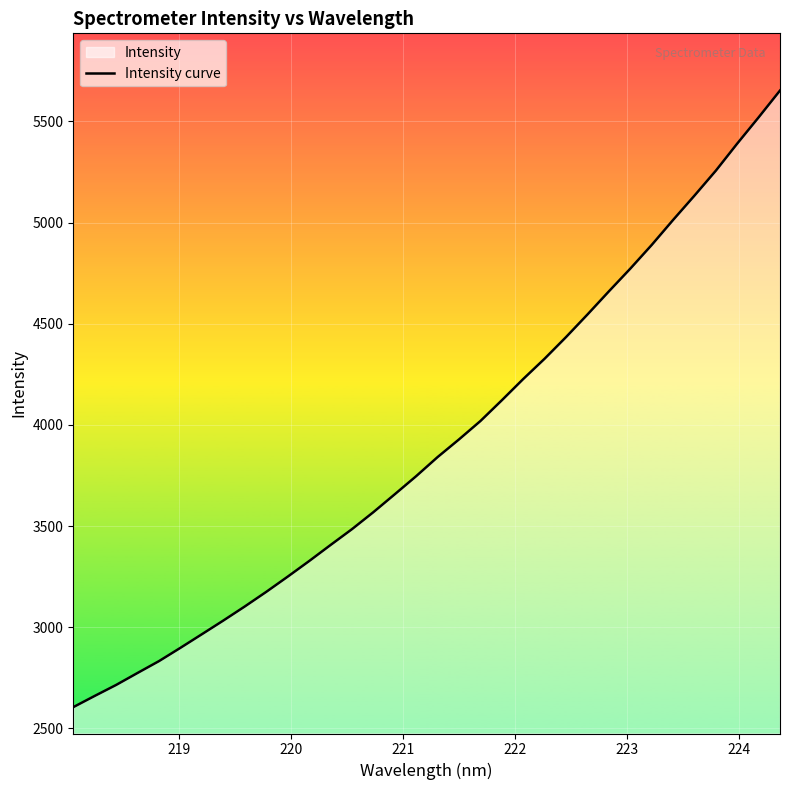

Reading left to right, what are all the values shown in this chart?

2605.2	2660.6	2714.9	2774.2	2832.7	2898.4	2965.5	3033.1	3102.6	3174.7	3249.8	3326.8	3406.2	3484.5	3568.5	3657.1	3746.6	3840.8	3928.2	4019.0	4121.6	4226.7	4327.1	4433.9	4545.4	4659.6	4771.8	4888.8	5012.4	5132.7	5256.1	5389.9	5519.5	5652.2